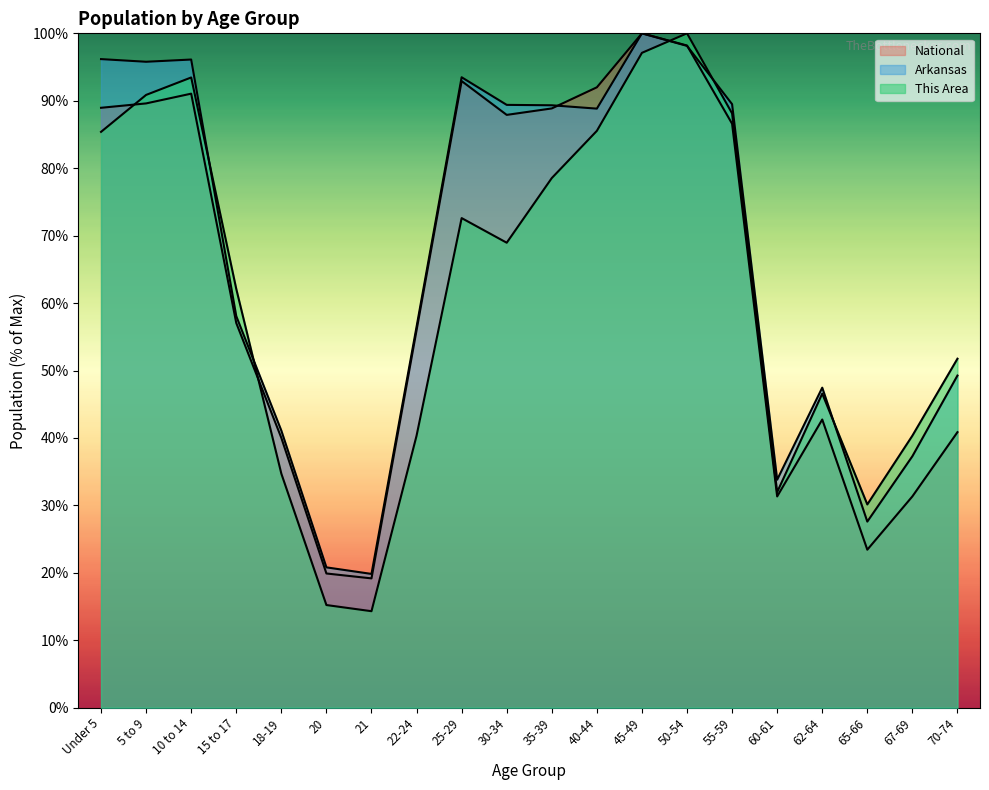

Rank the categories by This Area value from lowest to highest.

21, 20, 65-66, 60-61, 18-19, 22-24, 67-69, 62-64, 70-74, 15 to 17, 30-34, 25-29, 35-39, Under 5, 40-44, 55-59, 5 to 9, 10 to 14, 45-49, 50-54